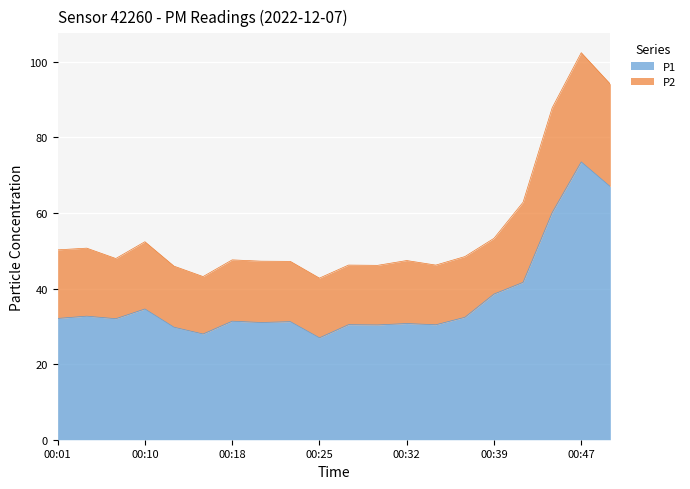

At which category is the sum across all series the highest?

00:47